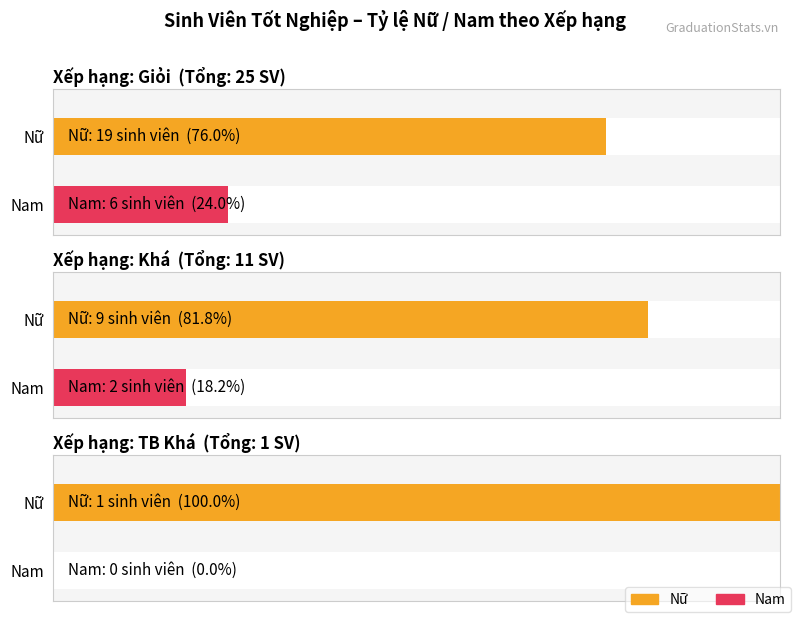

Does the chart contain stacked bars?

No